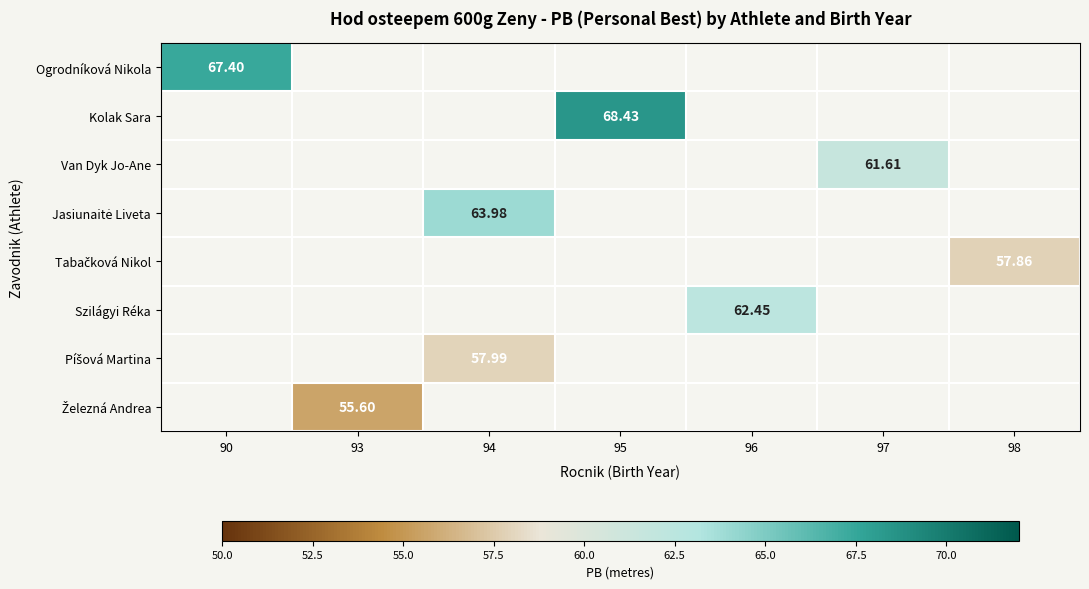

The Jasiunaitė Liveta series shows 25.0 at 94. True or false?

False